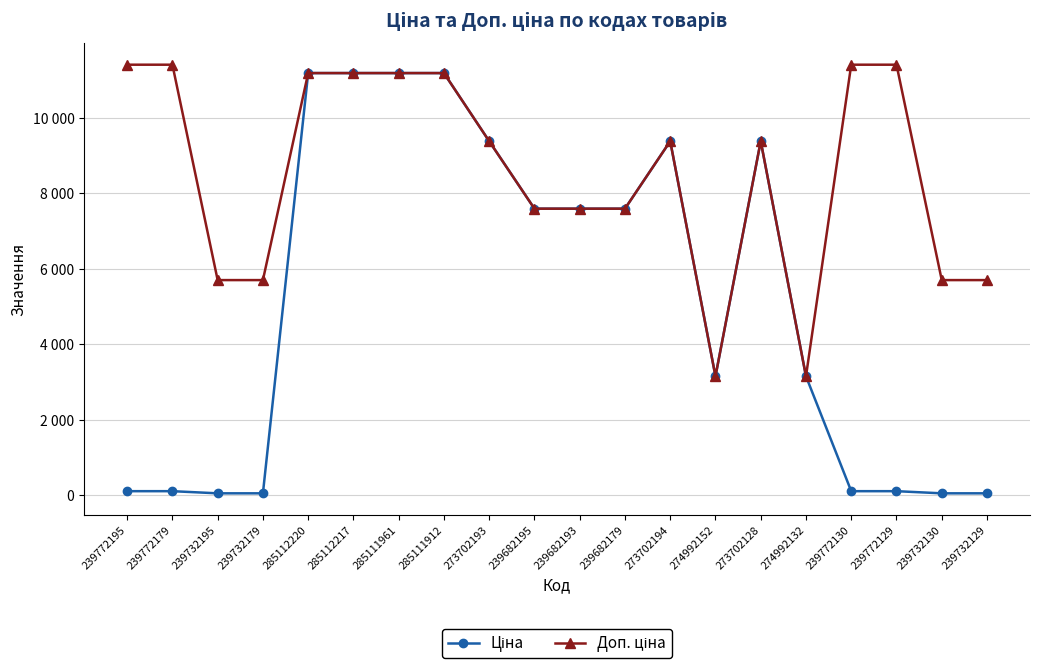

Does the chart have visible grid lines?

Yes